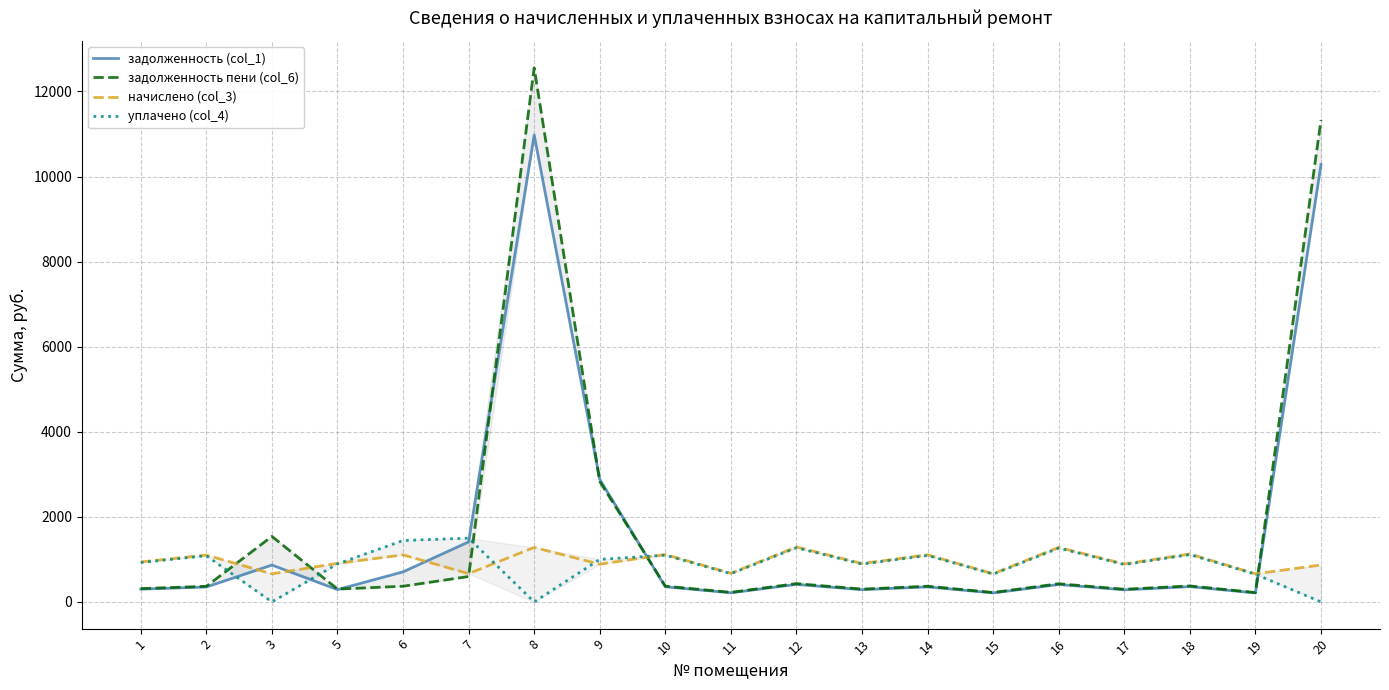

True or false: задолженность (col_1) has more than 1 interior local peaks.

True